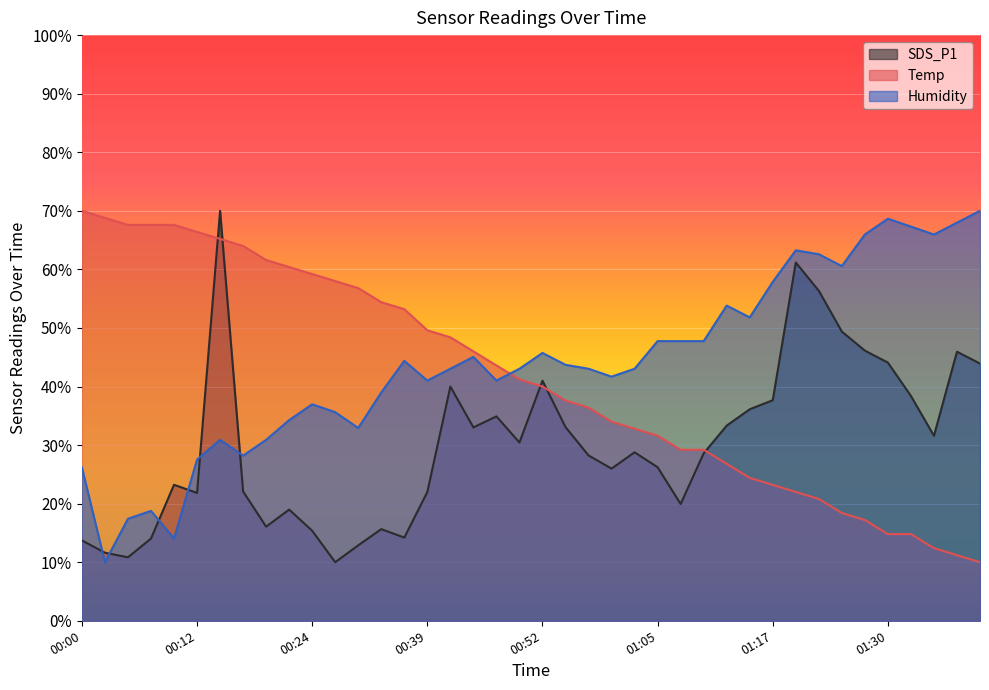

What is the difference between the maximum and minimum values in the Humidity series?

60.0